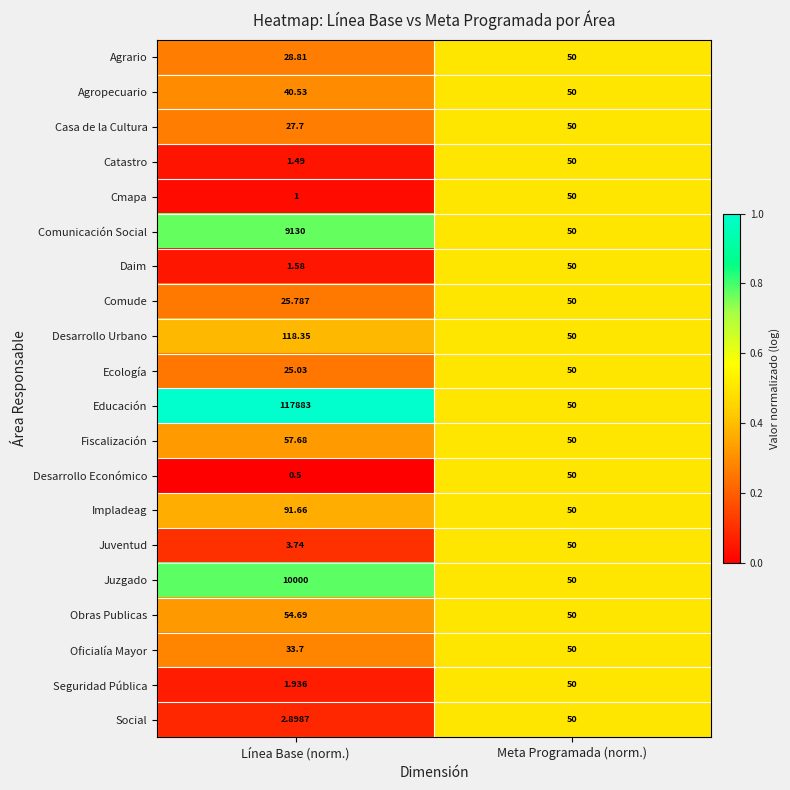

What is the difference between the highest and lowest values at Línea Base (norm.)?

117882.5